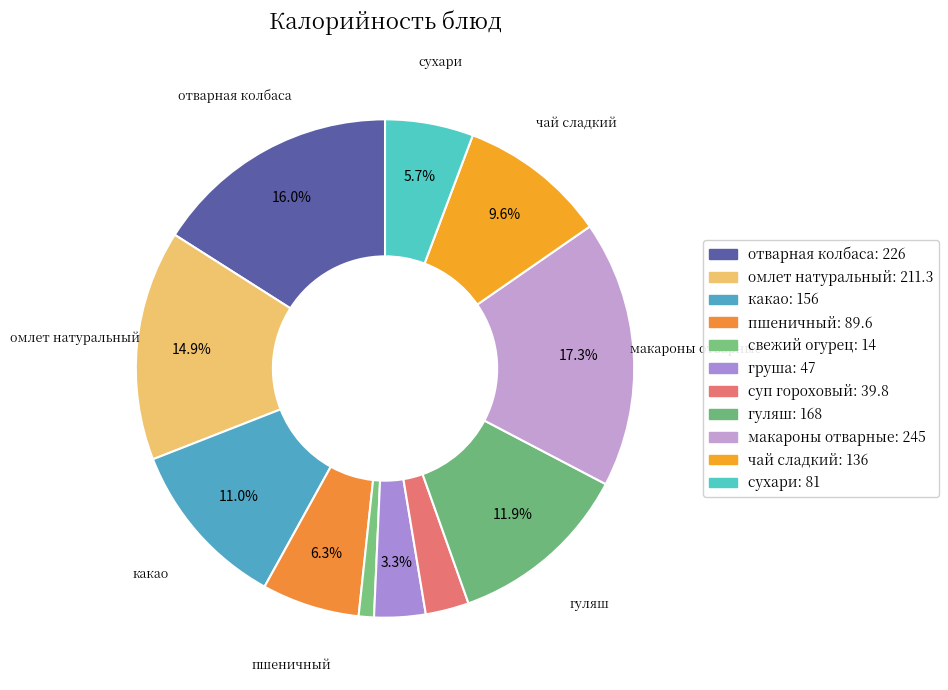

Which has a higher value, суп гороховый or какао?

какао